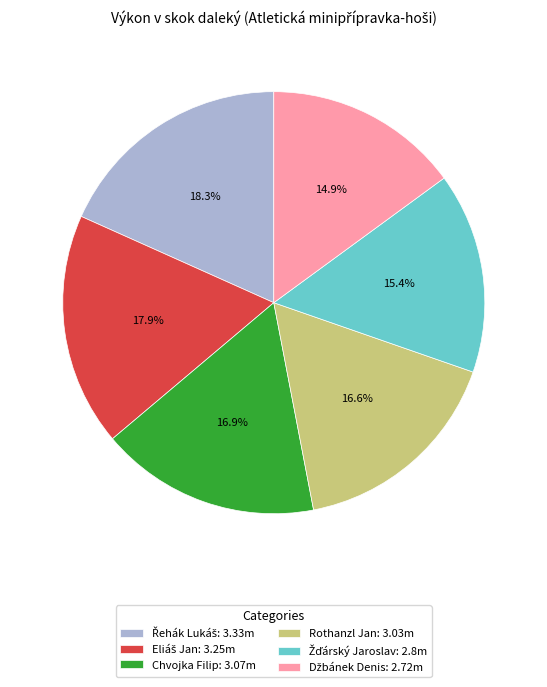

What portion of the pie excludes Rothanzl Jan: 3.03m?

83.4%